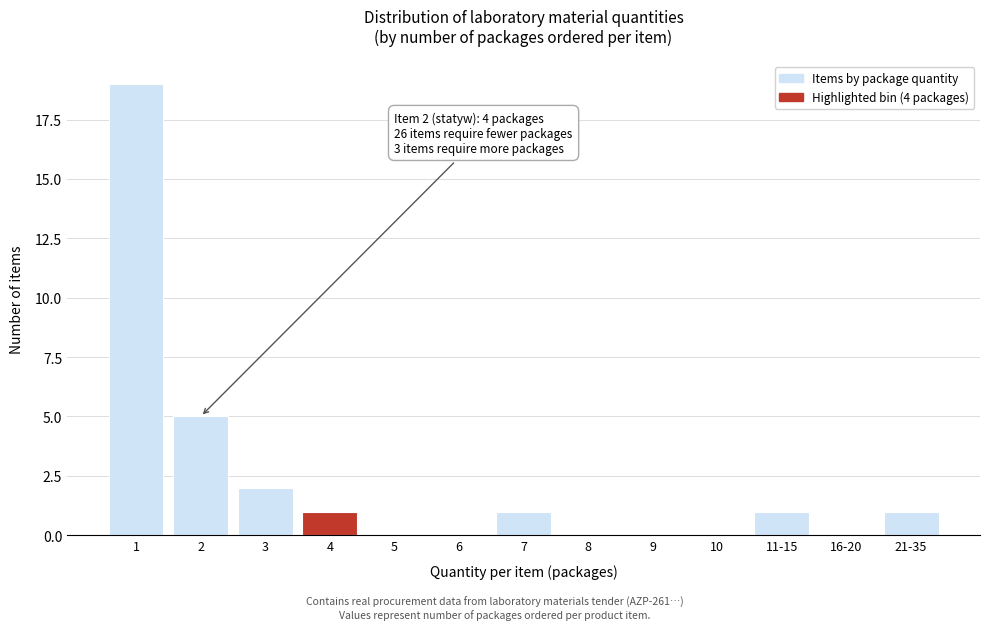

Reading right to left, extract all data points from this chart.

21-35=1	16-20=0	11-15=1	10=0	9=0	8=0	7=1	6=0	5=0	4=1	3=2	2=5	1=19